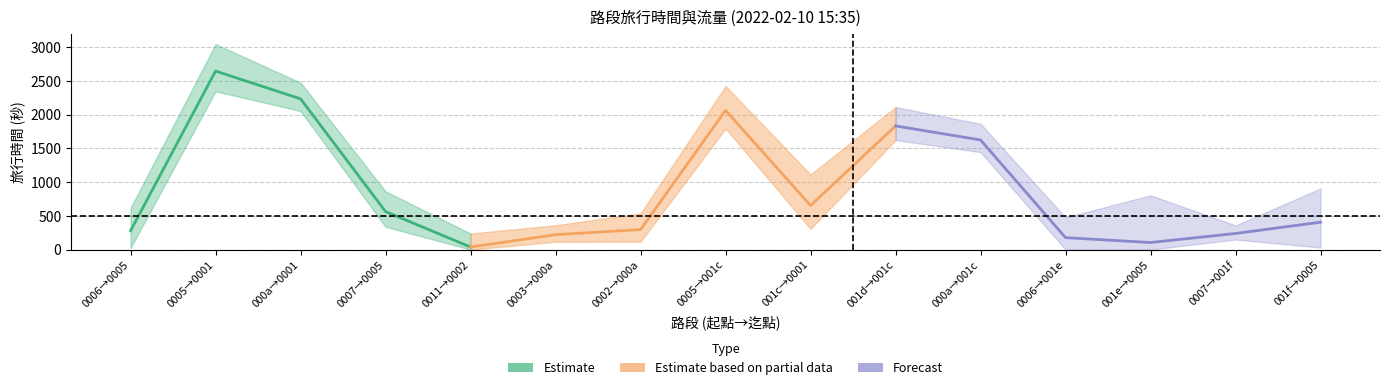

What is the sum of the 旅行時間 values at 3 and 2?

2795